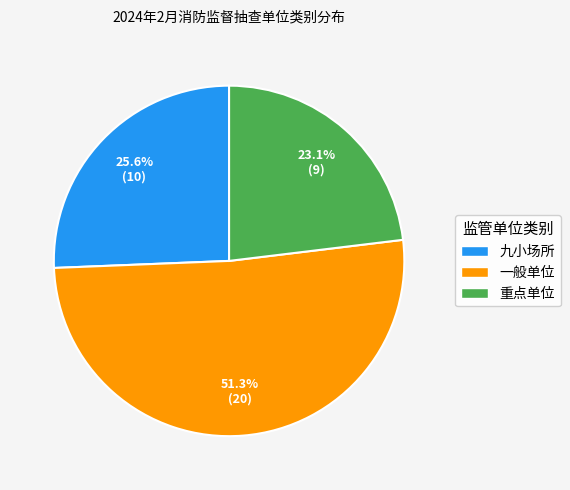

To the nearest percent, what is the difference between the largest and smallest slice percentages?

28%